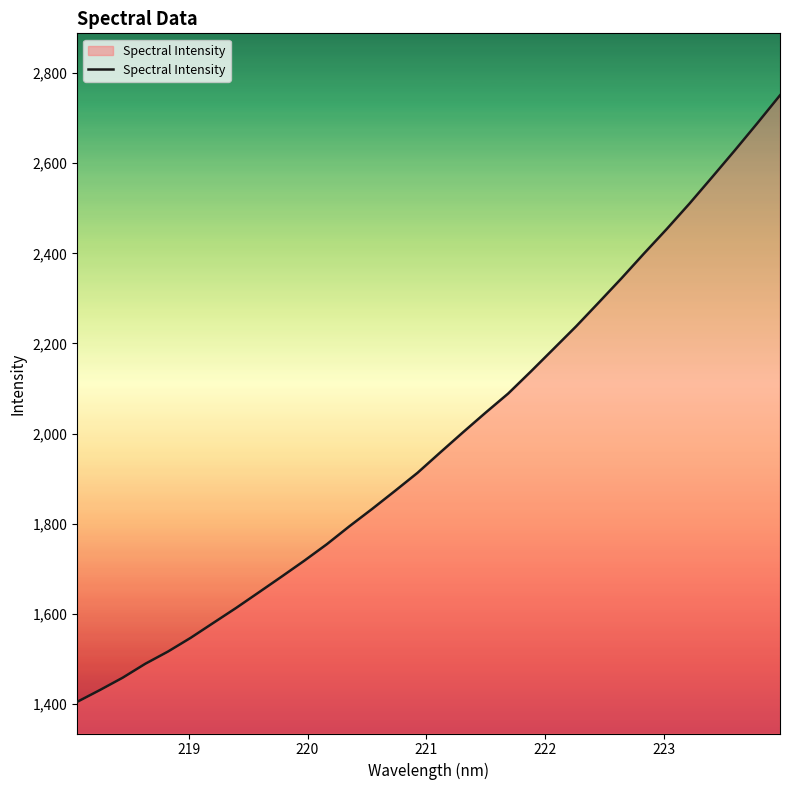

What is the minimum value shown in the chart?

1404.4